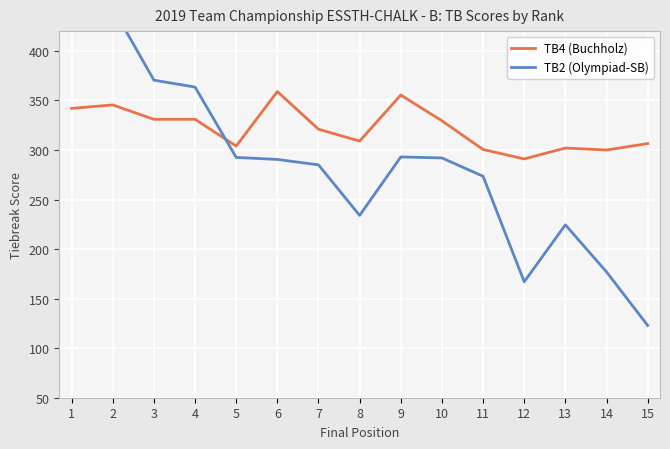

True or false: TB4 (Buchholz) and TB2 (Olympiad-SB) intersect in this chart.

True